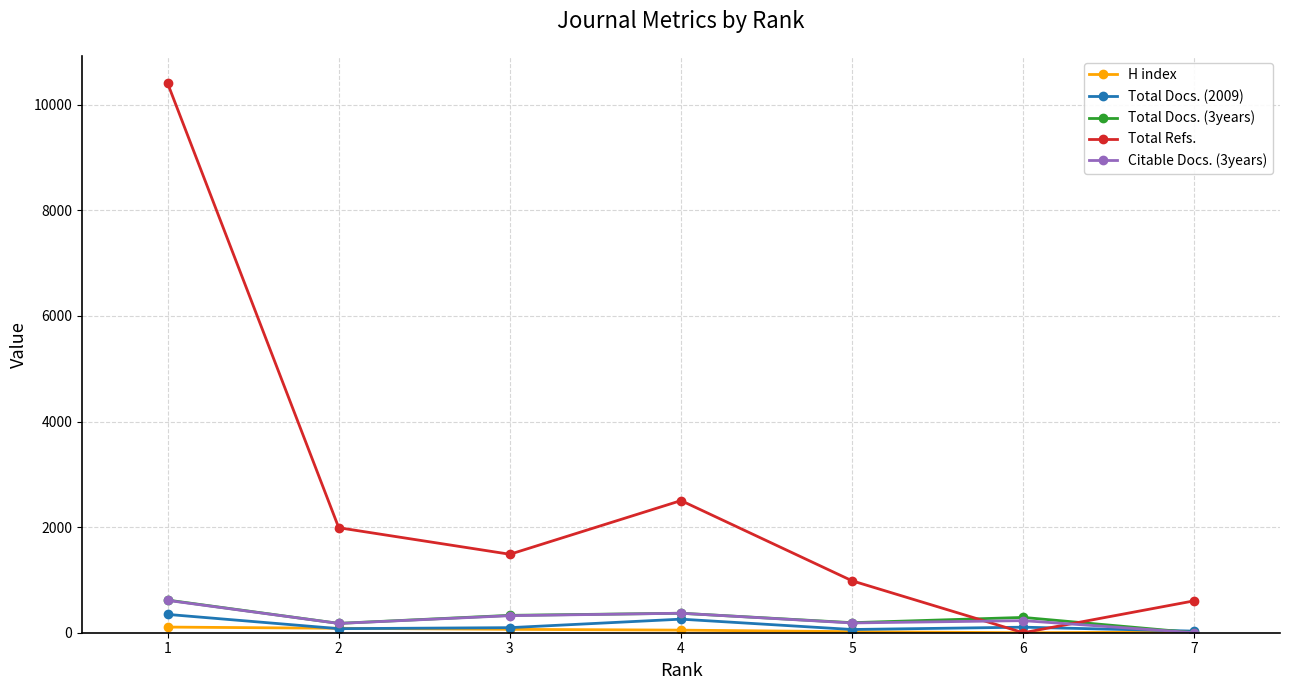

At which category does Total Refs. reach its first local peak?

4